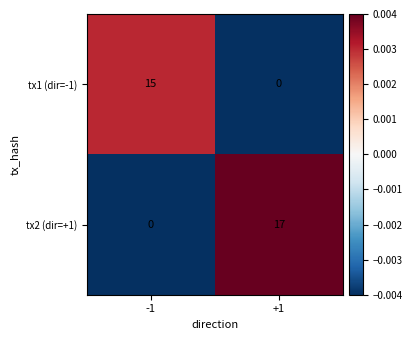

How many values in the tx1 (dir=-1) series are below 15?

1